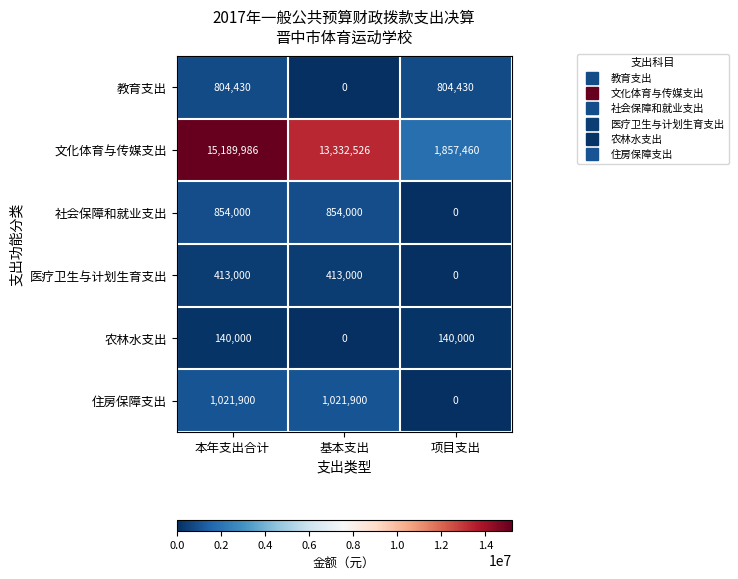

What is the sum of the 文化体育与传媒支出 values at 基本支出 and 本年支出合计?

28522512